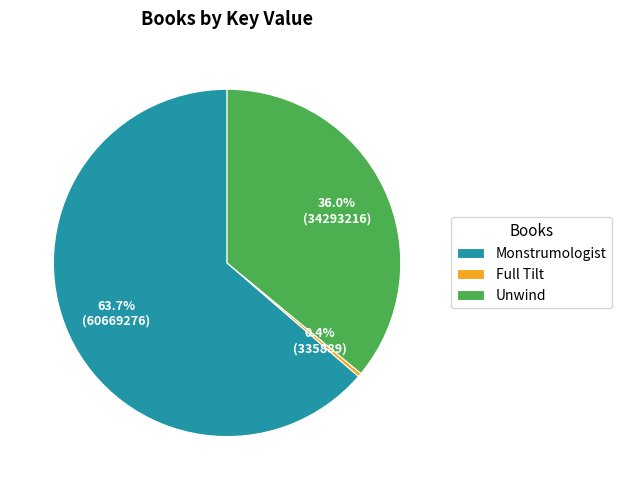

Count the number of slices in the pie.

3